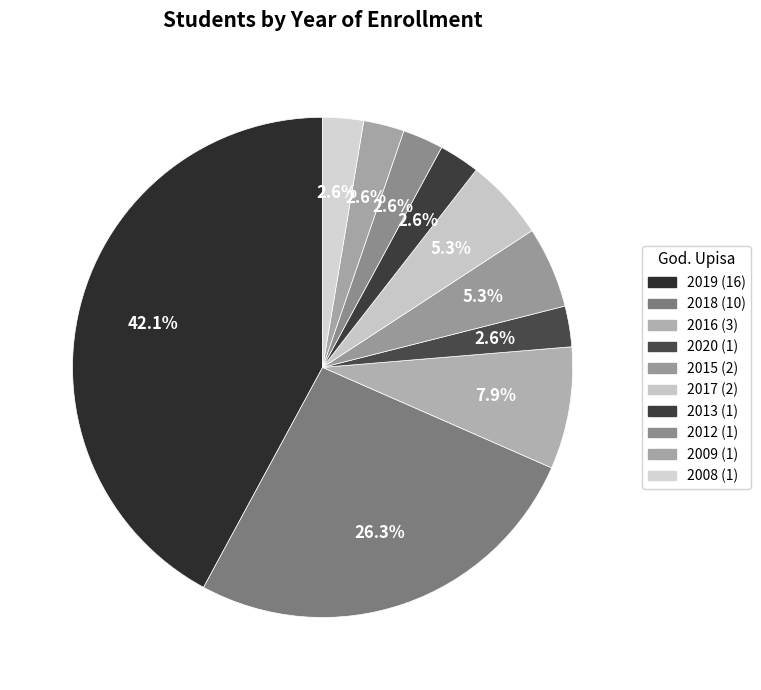

Is there a majority slice in this chart?

No